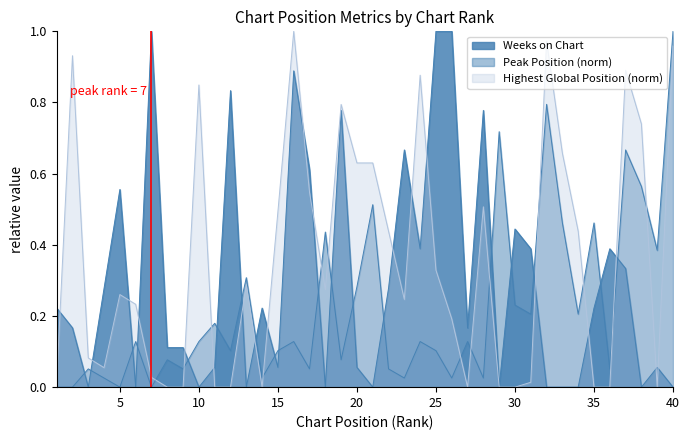

What is the sum of the Highest Position in Global Chart values at 37 and 32?

1.9